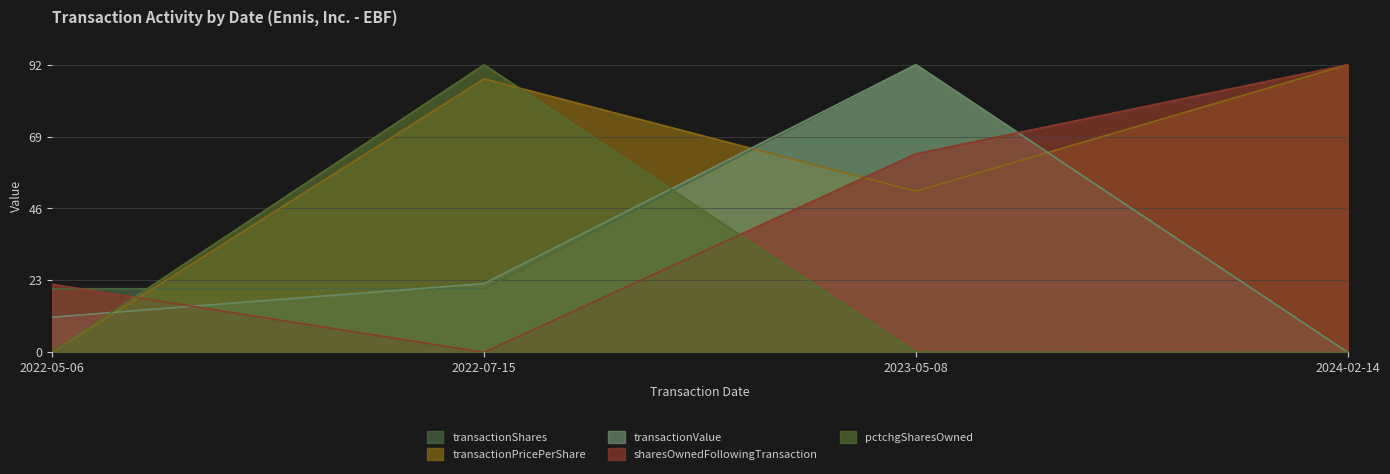

What value does the transactionValue series have at 2022-05-06?

11.3